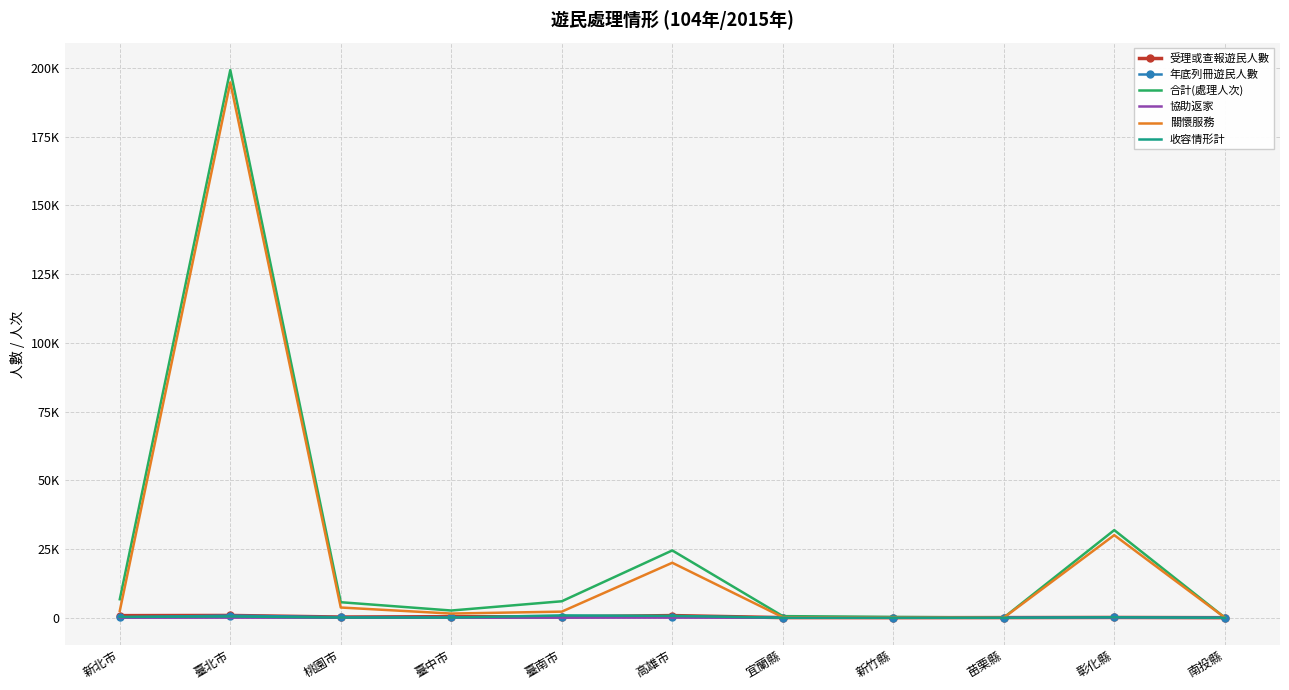

Between 臺南市 and 苗栗縣, which series saw the biggest shift?

合計(處理人次)